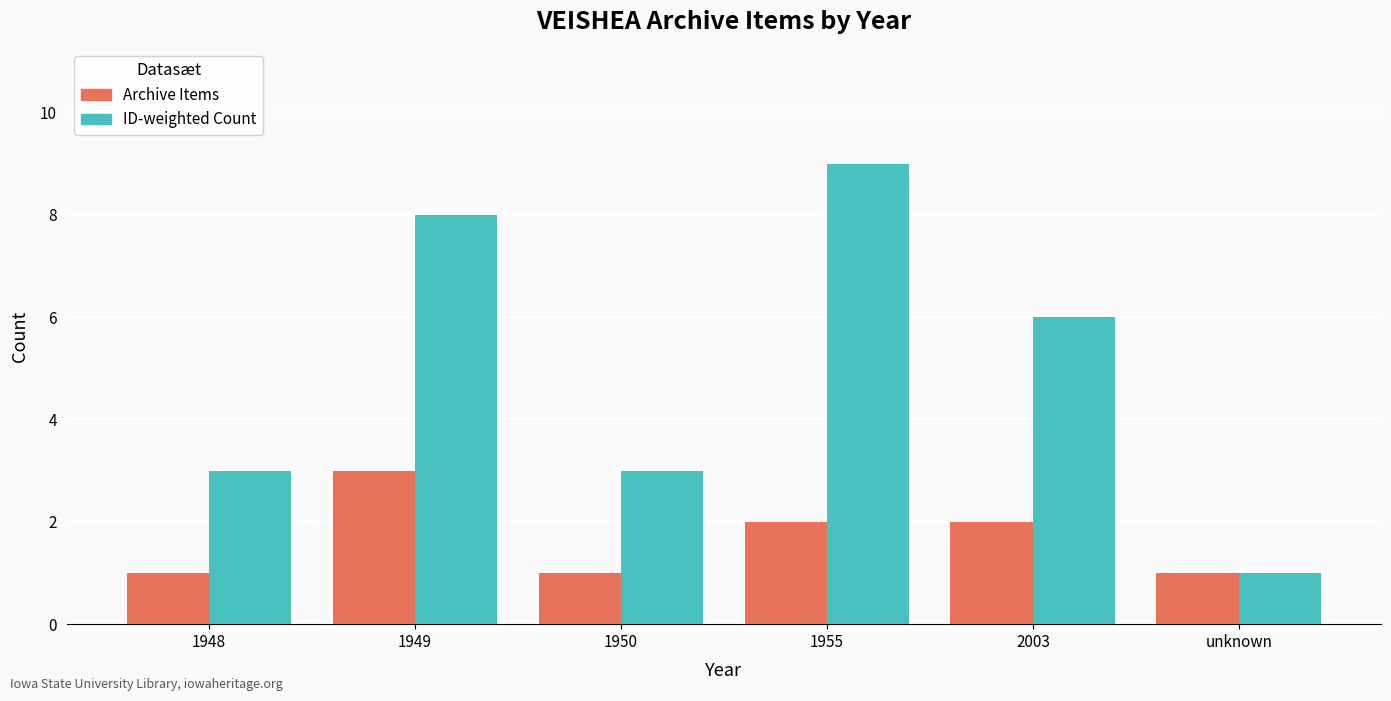

What is the maximum value for Archive Items?

3